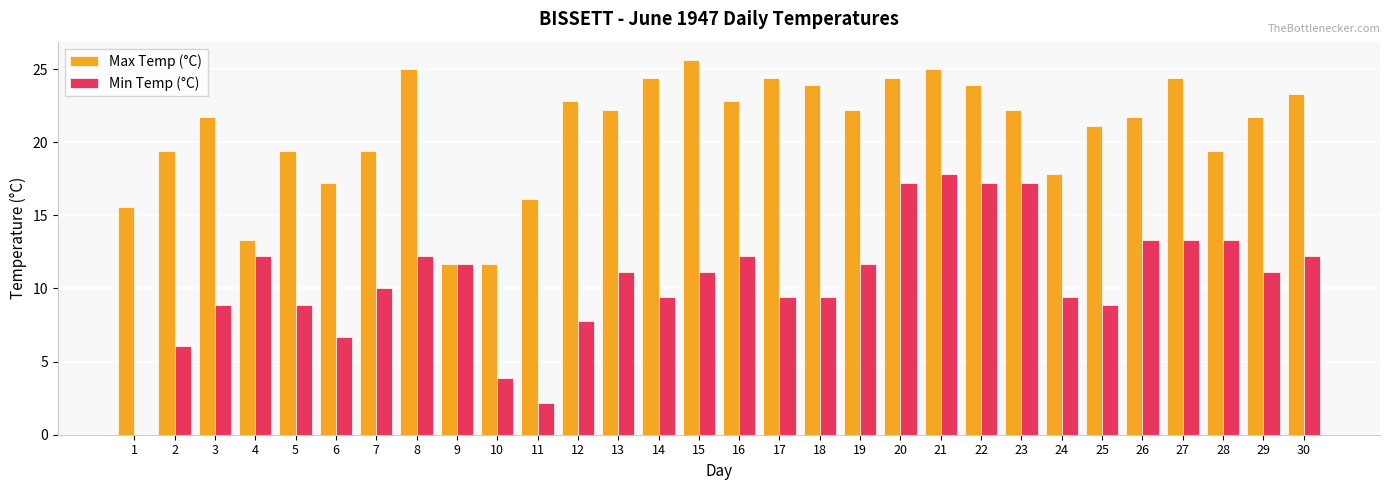

What is the highest value of the Max Temp (°C) series?

25.6